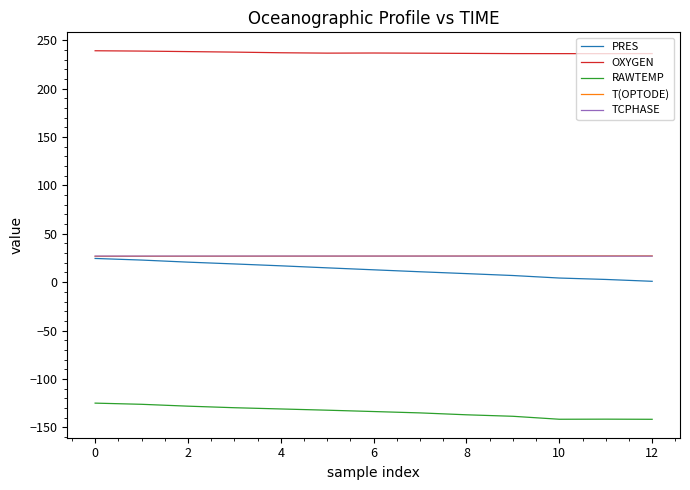

True or false: PRES and RAWTEMP intersect in this chart.

False